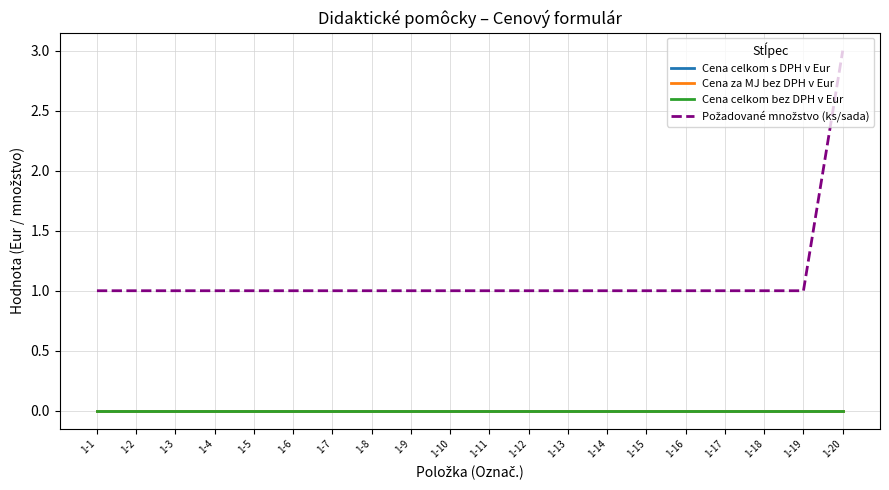

Does the chart display data point markers on the line(s)?

No